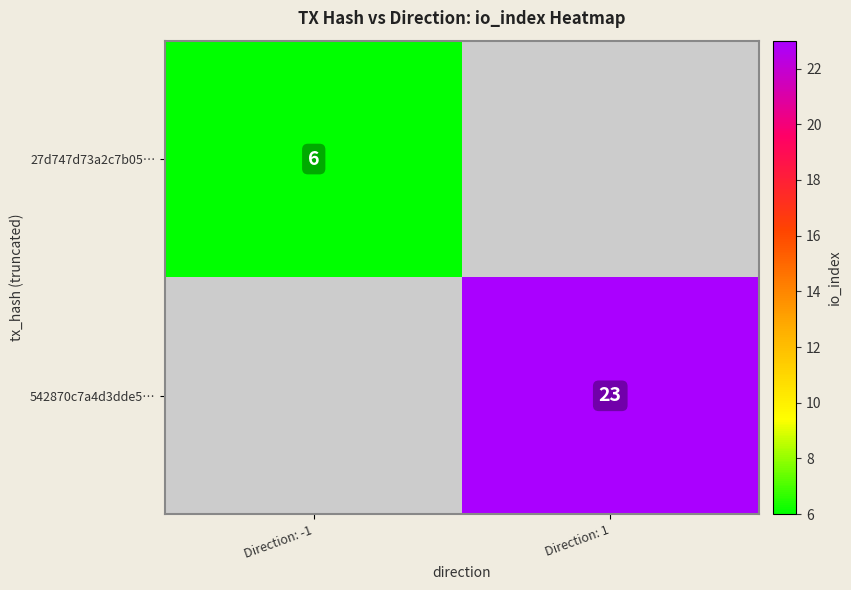

Is it true that 27d747d73a2c7b05… equals 6 at Direction: -1?

True